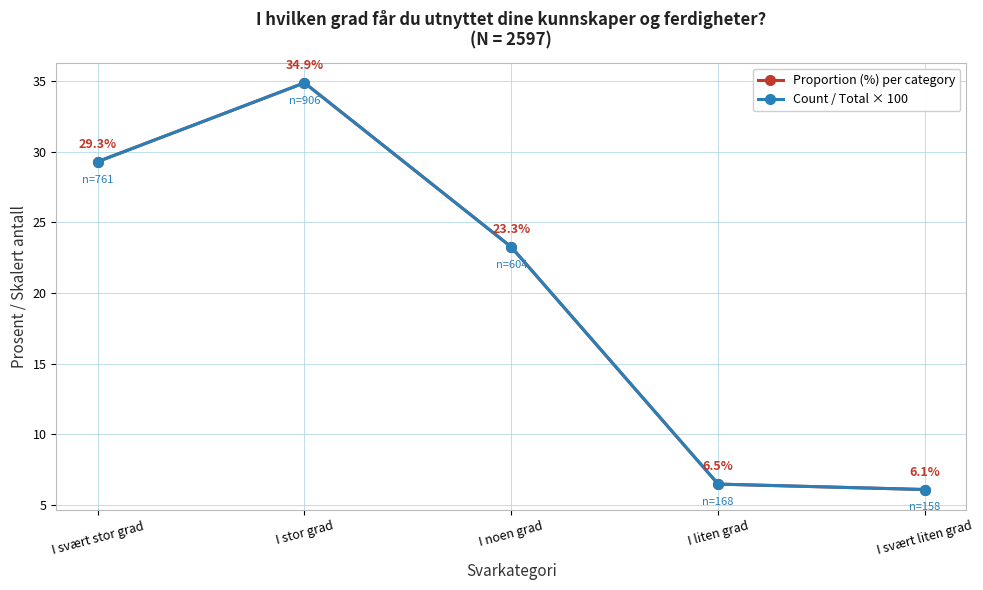

Does the chart have visible grid lines?

Yes